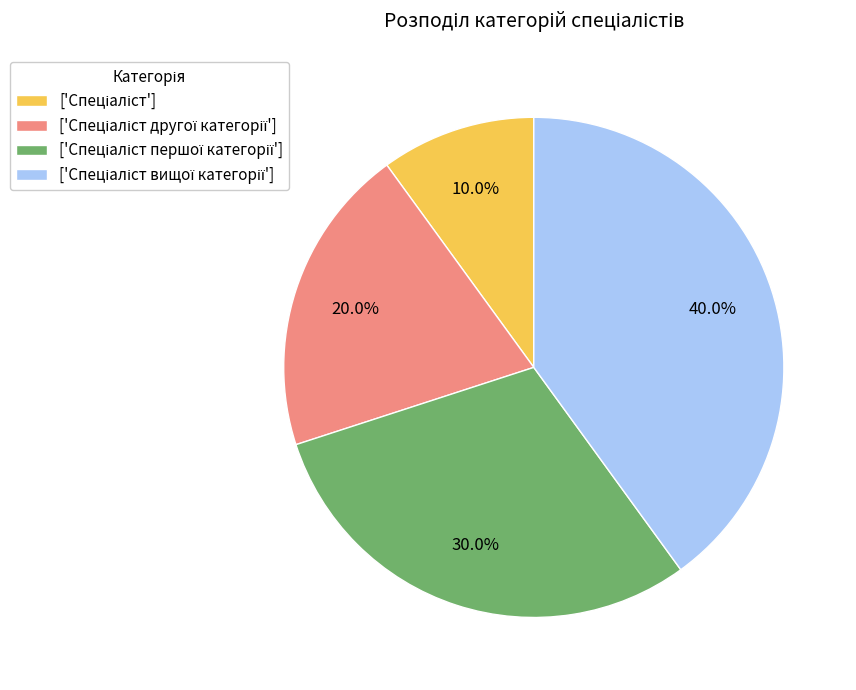

Does any single category account for the majority?

No